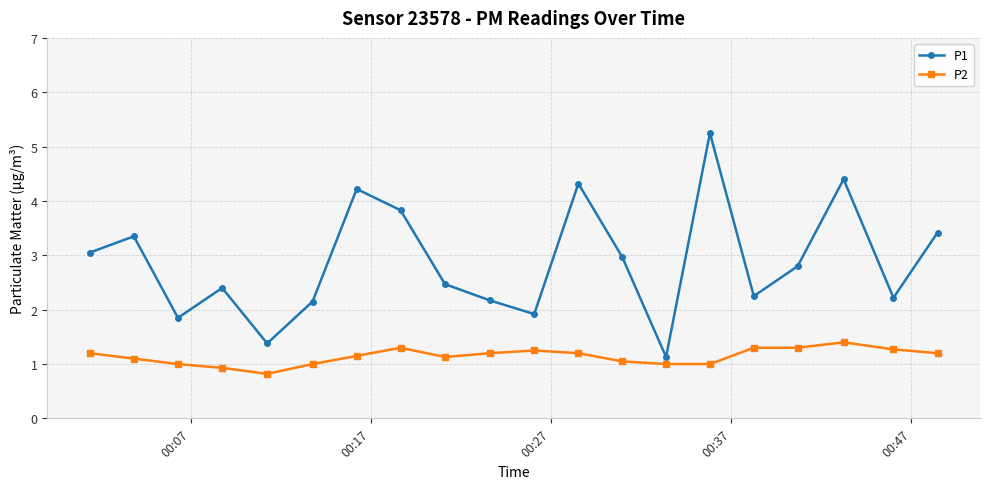

What is the value of the P1 point at the 5th from the left?

1.4